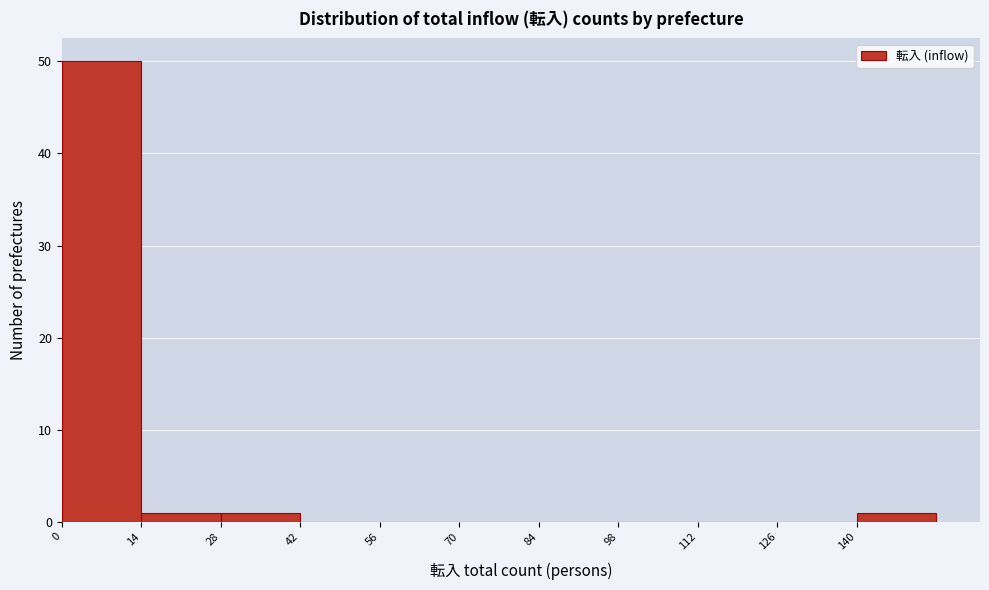

Which range on the x-axis has the tallest bar?

0 to 14